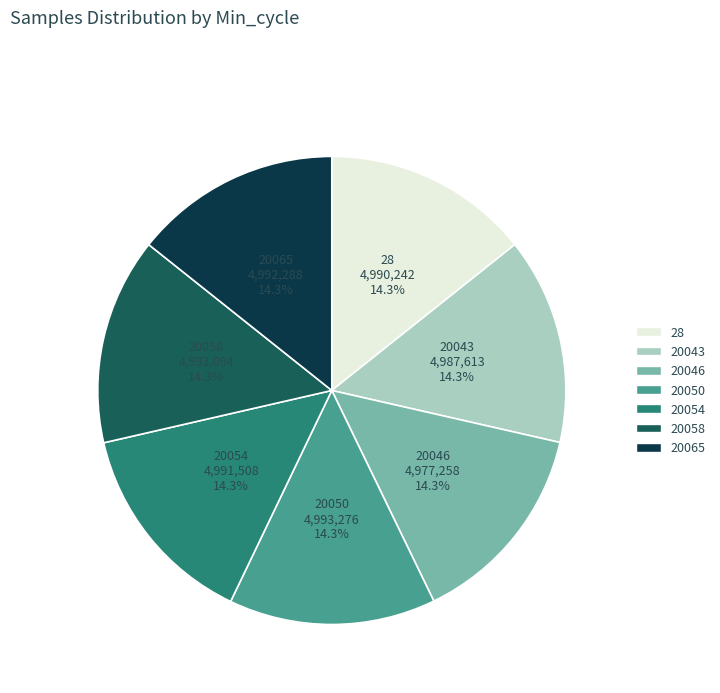

To the nearest percent, what percentage of the pie is 20046?

14%